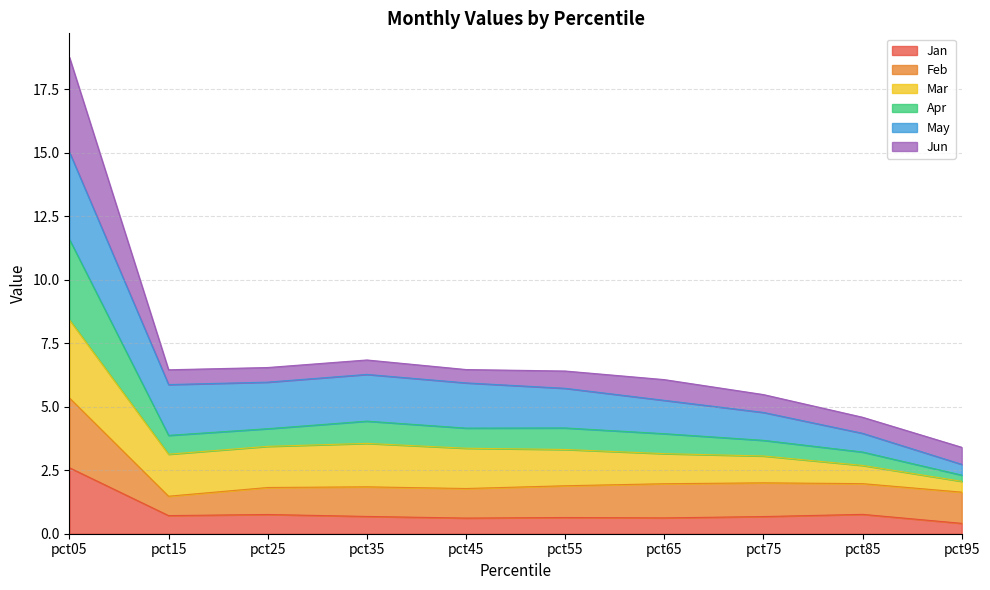

The Jan series shows 0.7 at pct35. True or false?

True